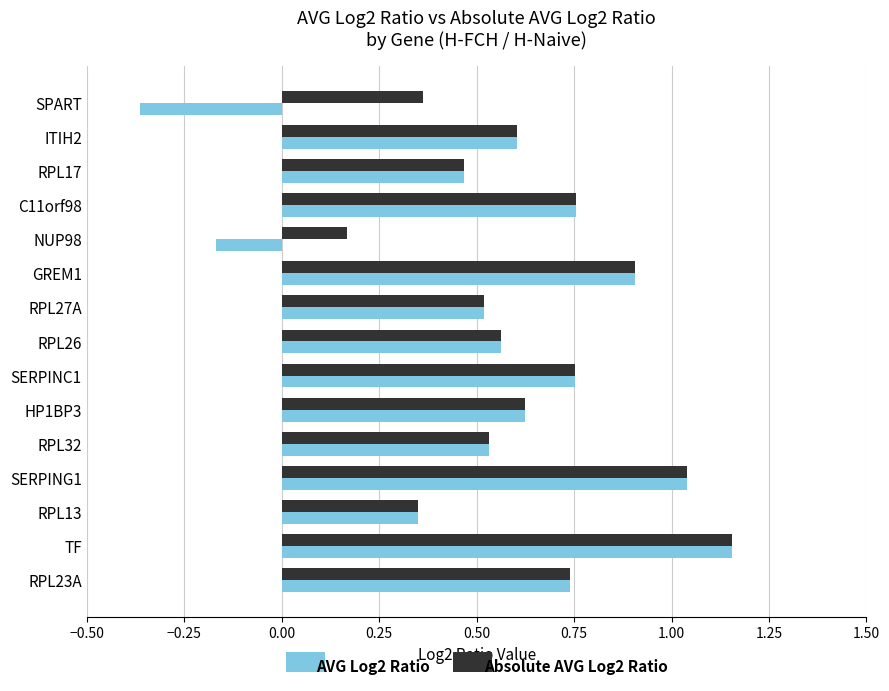

At which category is the sum across all series the highest?

TF